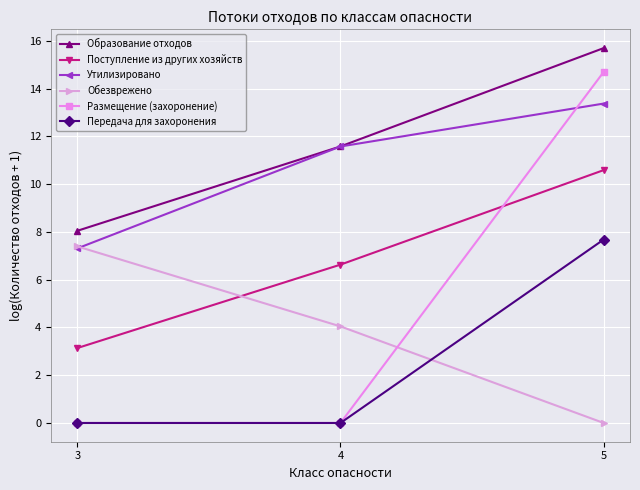

What is the difference between the Обезврежено values at 3 and 4?

3.3